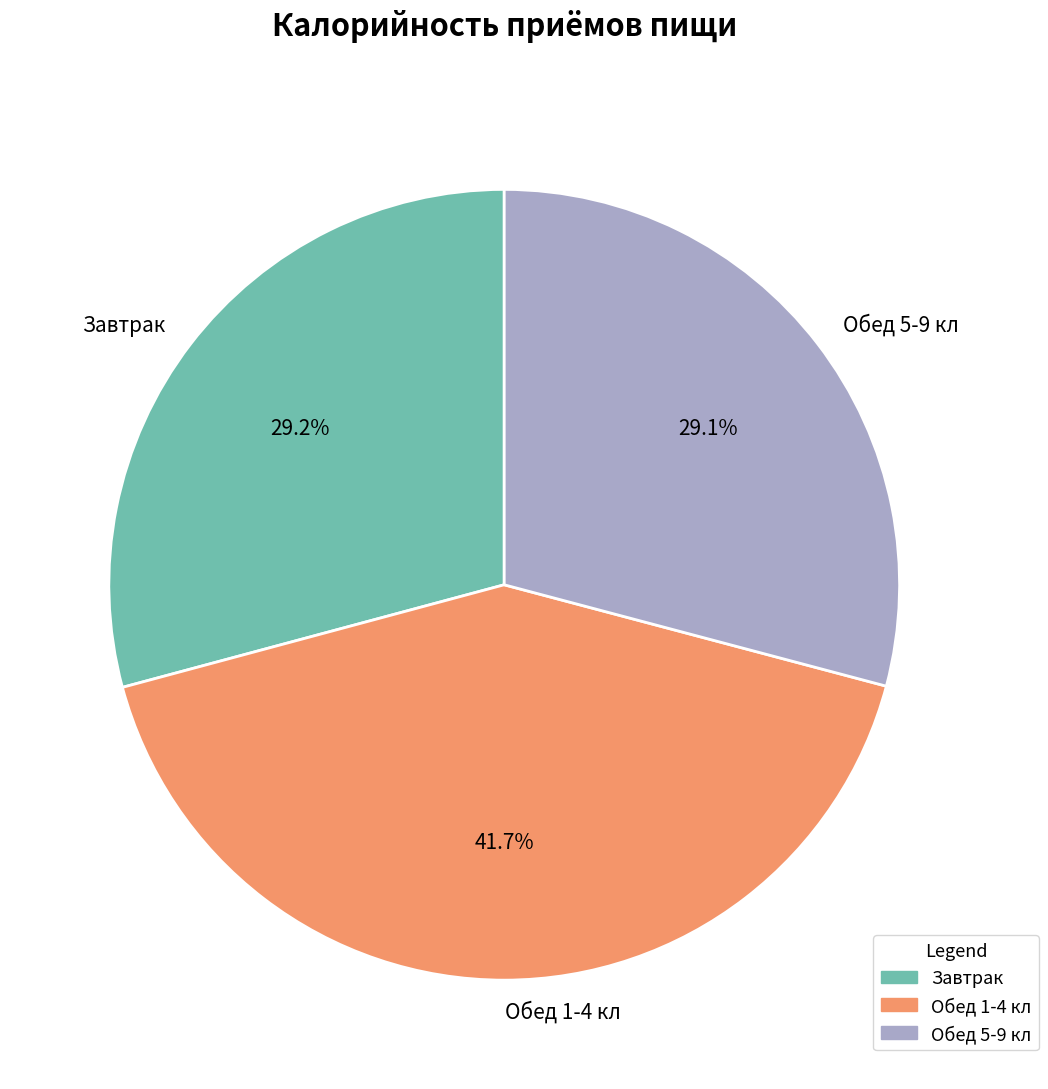

Is there any slice that represents more than half of the pie?

No